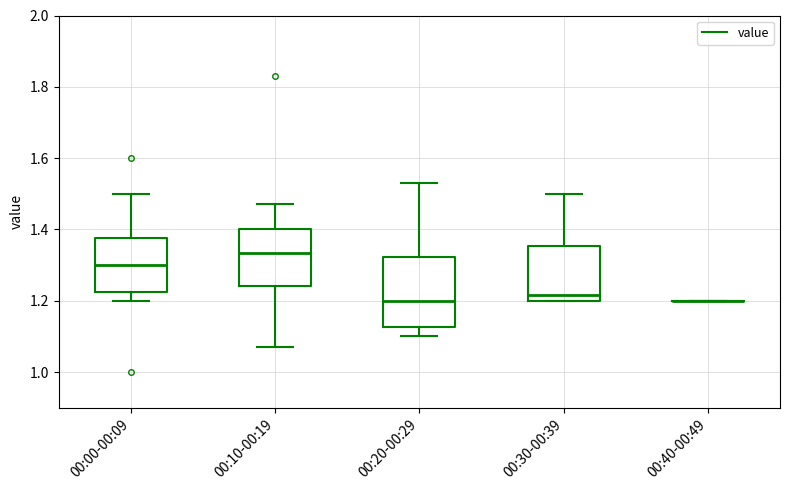

Where is the lower edge of the box for 00:20-00:29 on the y-axis? The values are not printed on the chart, so give them approximately, as read against the axis.

1.12